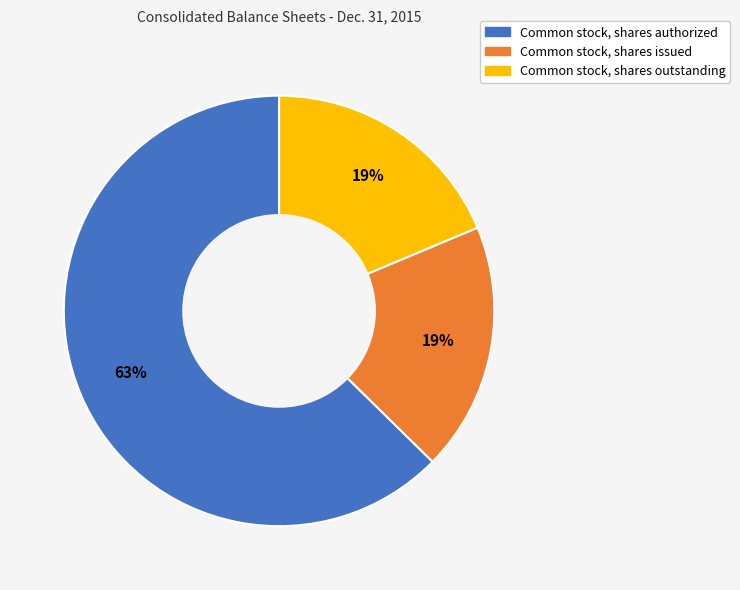

Which slice is the largest?

Common stock, shares authorized